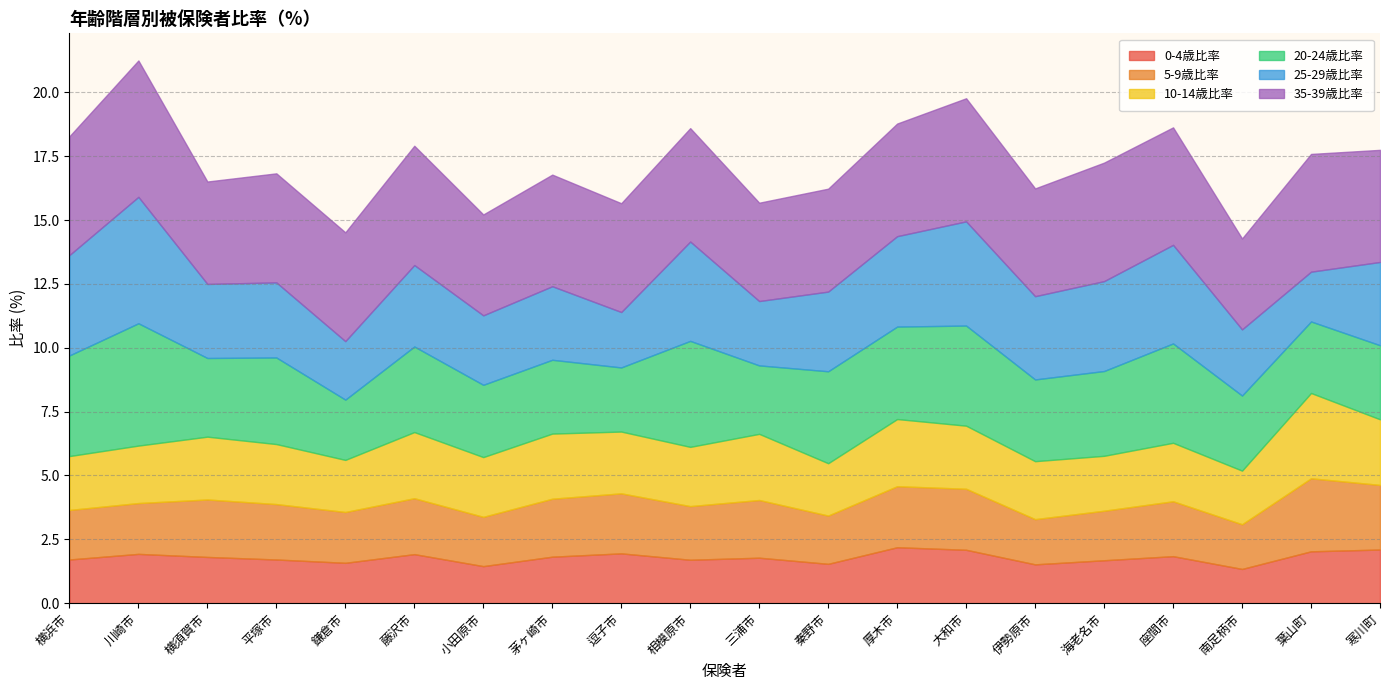

Reading left to right, transcribe all the data shown in this chart.

0-4歳比率: 1.7	1.9	1.8	1.7	1.6	1.9	1.4	1.8	1.9	1.7	1.8	1.5	2.2	2.1	1.5	1.7	1.8	1.3	2.0	2.1
5-9歳比率: 1.9	2.0	2.2	2.2	2.0	2.2	1.9	2.3	2.4	2.1	2.3	1.9	2.4	2.4	1.8	1.9	2.1	1.8	2.9	2.5
10-14歳比率: 2.1	2.2	2.5	2.4	2.0	2.6	2.3	2.5	2.4	2.3	2.6	2.0	2.6	2.5	2.3	2.1	2.3	2.1	3.3	2.6
20-24歳比率: 3.9	4.8	3.1	3.4	2.4	3.4	2.8	2.9	2.5	4.2	2.7	3.6	3.6	3.9	3.2	3.3	3.9	2.9	2.8	2.9
25-29歳比率: 3.9	5.0	2.9	2.9	2.3	3.2	2.7	2.9	2.2	3.9	2.5	3.1	3.5	4.1	3.3	3.5	3.9	2.6	1.9	3.3
35-39歳比率: 4.7	5.3	4.0	4.3	4.3	4.7	4.0	4.4	4.3	4.4	3.9	4.0	4.4	4.8	4.2	4.6	4.6	3.6	4.6	4.4